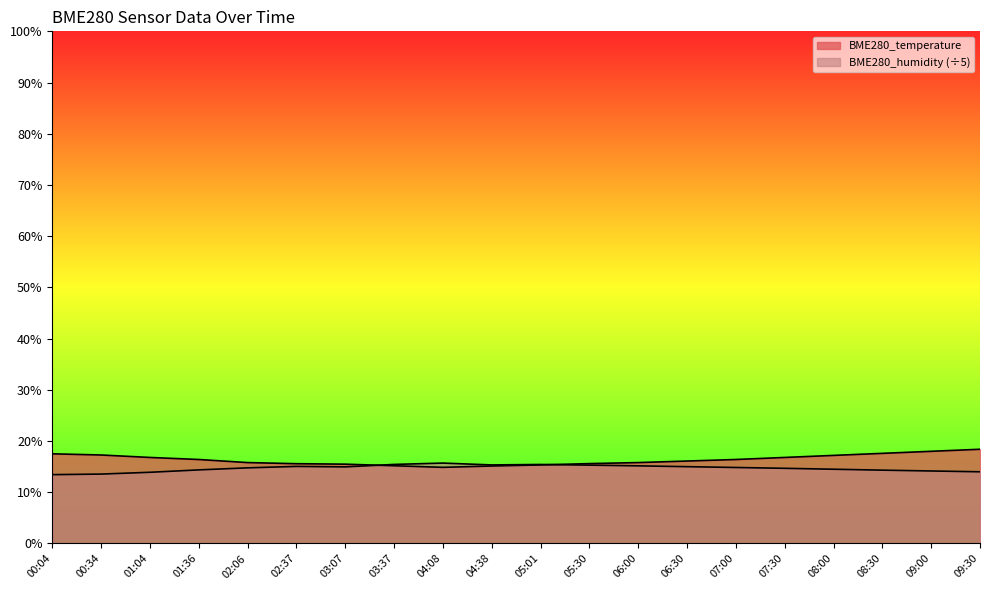

True or false: BME280_humidity has a value of 15.7 at 04:08.

True